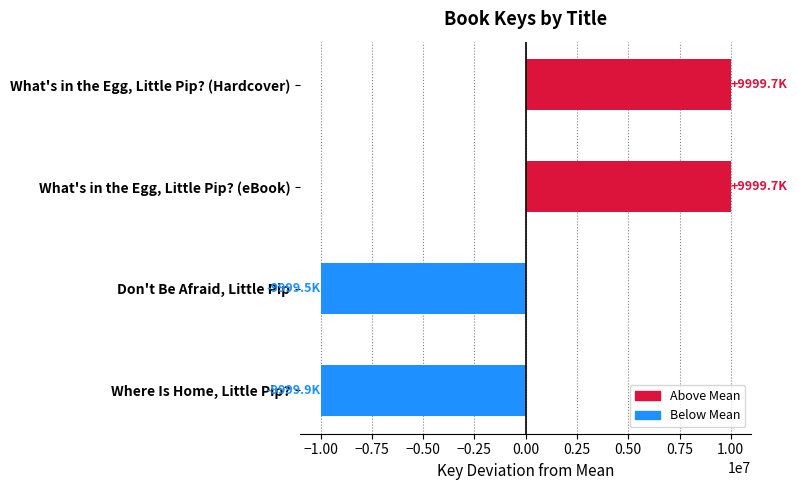

Are the bars horizontal?

Yes